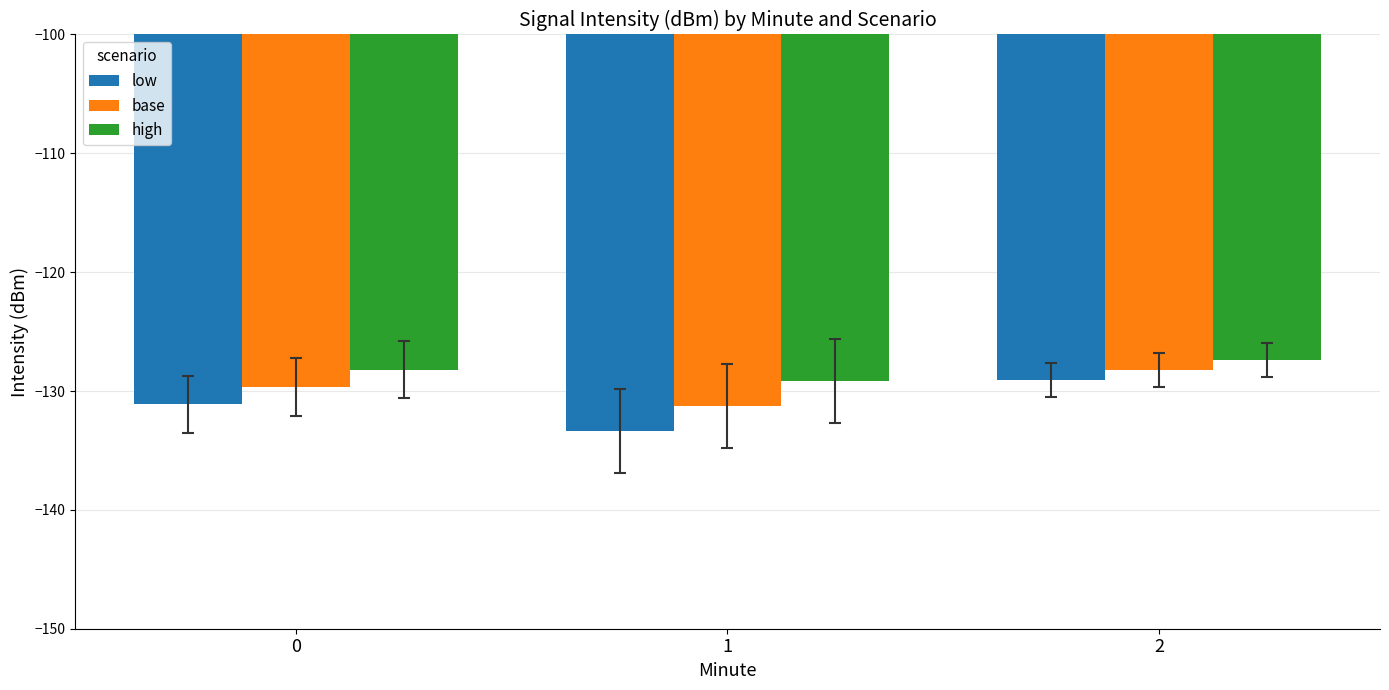

Which category has the lowest value in the low series?

1